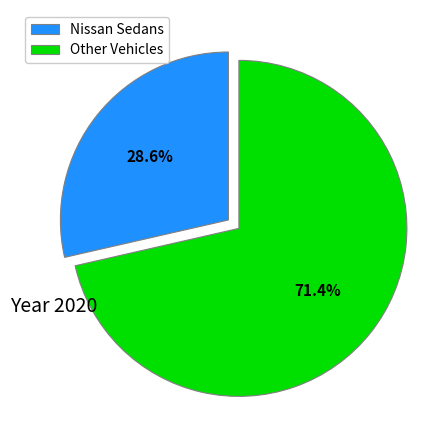

Rank the categories by value from highest to lowest.

Other Vehicles, Nissan Sedans